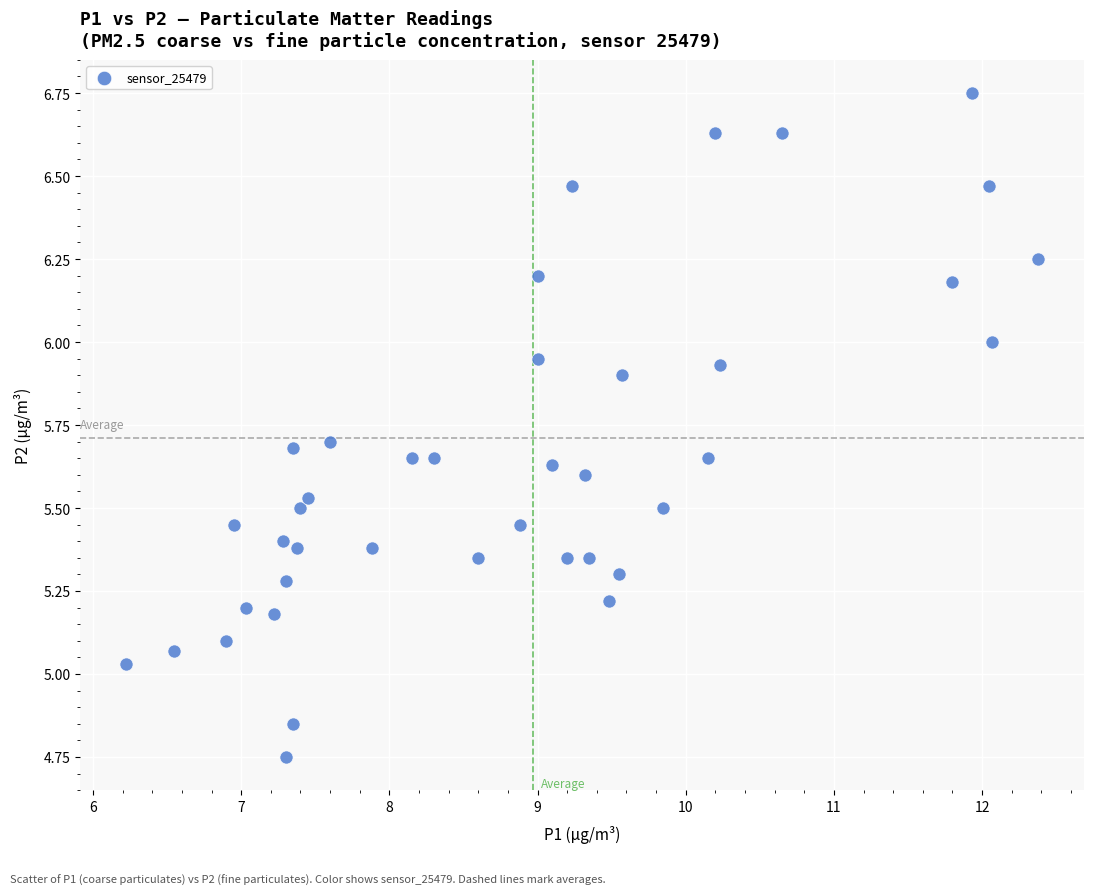

What is the range of Y values (max minus min)?

2.0